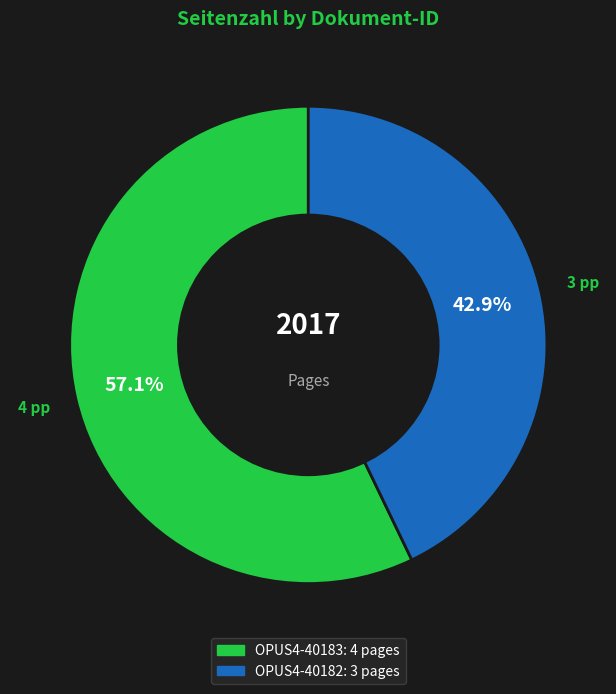

What percentage is the OPUS4-40183 slice, to the nearest percent?

57%